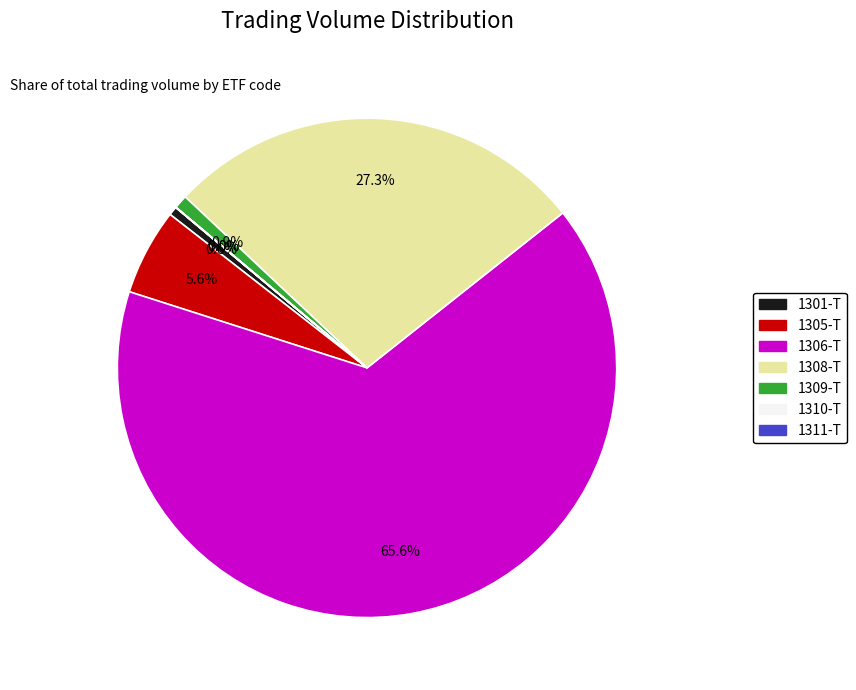

What percentage do 1309-T and 1301-T together represent?

1.5%